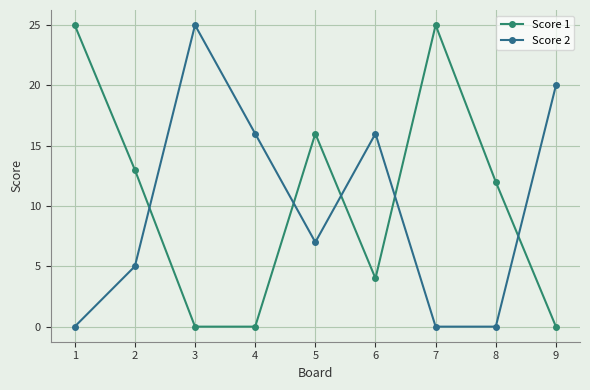

List the series in order of their overall mean, lowest first.

Score 2, Score 1